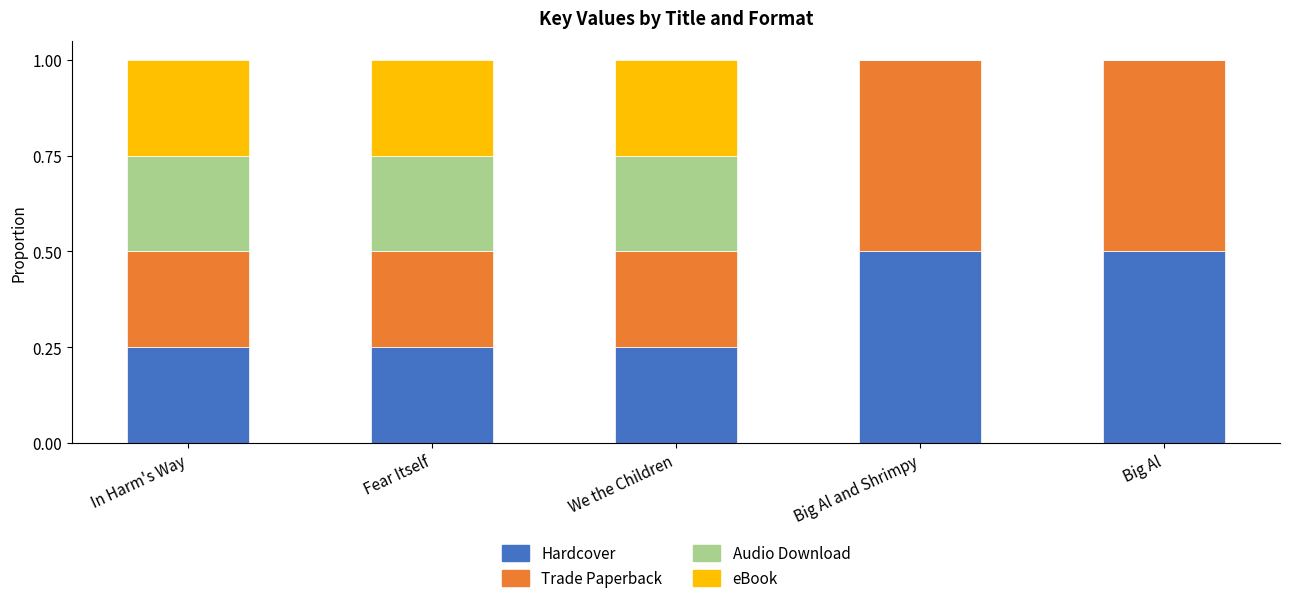

What is the total value across all series at Fear Itself?

1.0